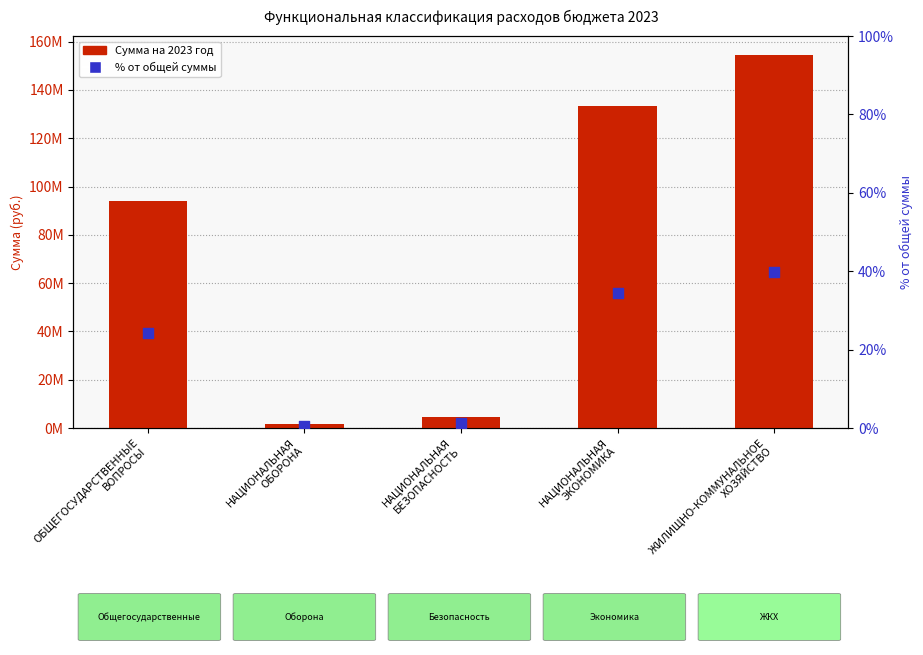

What are all the series names shown in the legend?

Сумма на 2023 год, % от общей суммы